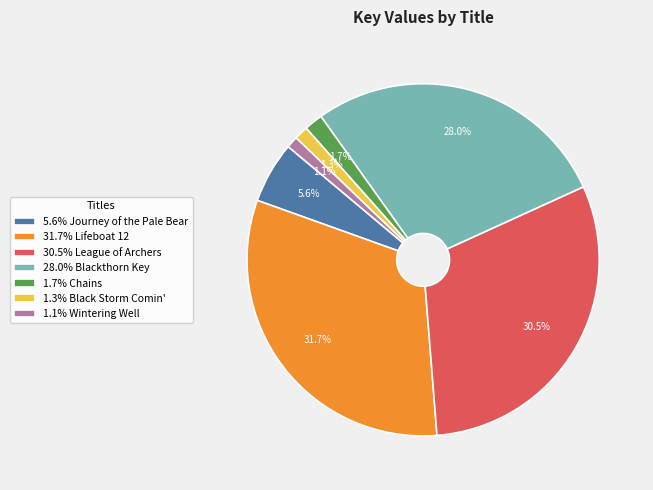

Does any single category account for the majority?

No